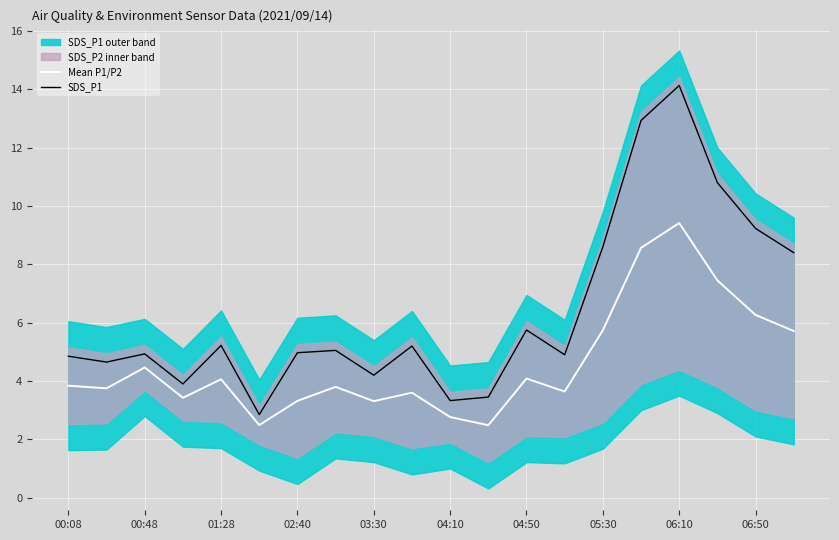

What is the sum of all Mean P1/P2 values?

92.2